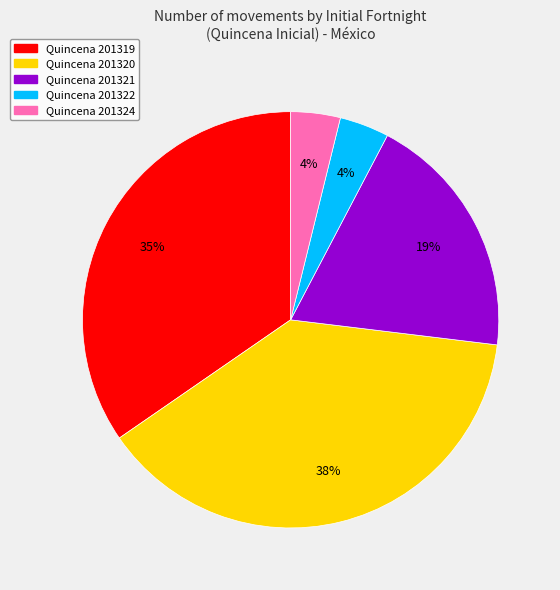

Does any single category account for the majority?

No